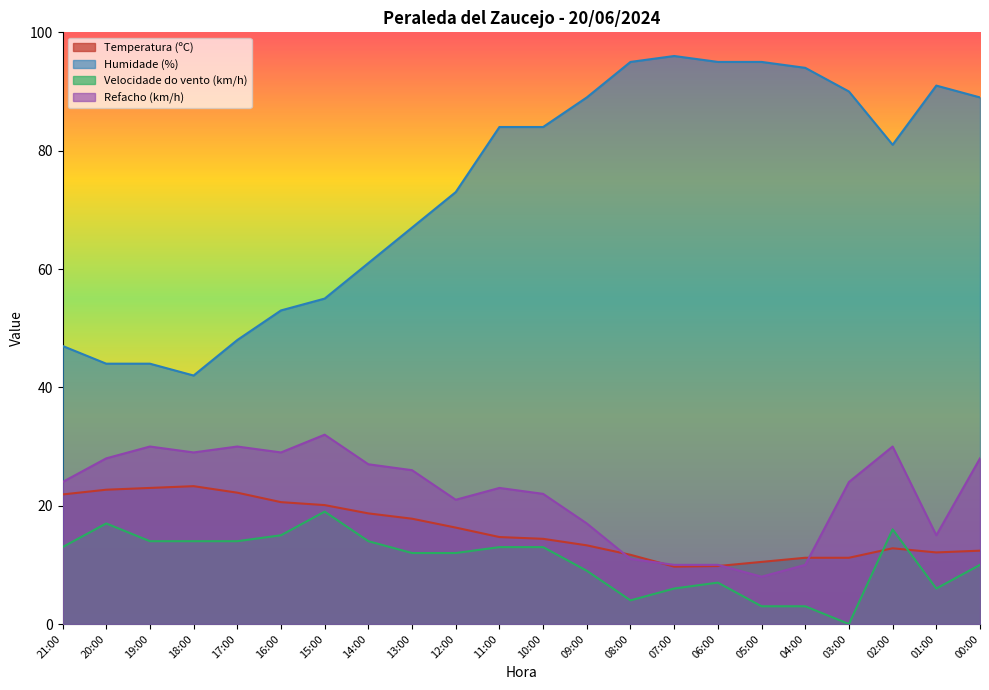

Rank the categories by Humidade (%) value from highest to lowest.

07:00, 08:00, 06:00, 05:00, 04:00, 01:00, 03:00, 09:00, 00:00, 11:00, 10:00, 02:00, 12:00, 13:00, 14:00, 15:00, 16:00, 17:00, 21:00, 20:00, 19:00, 18:00